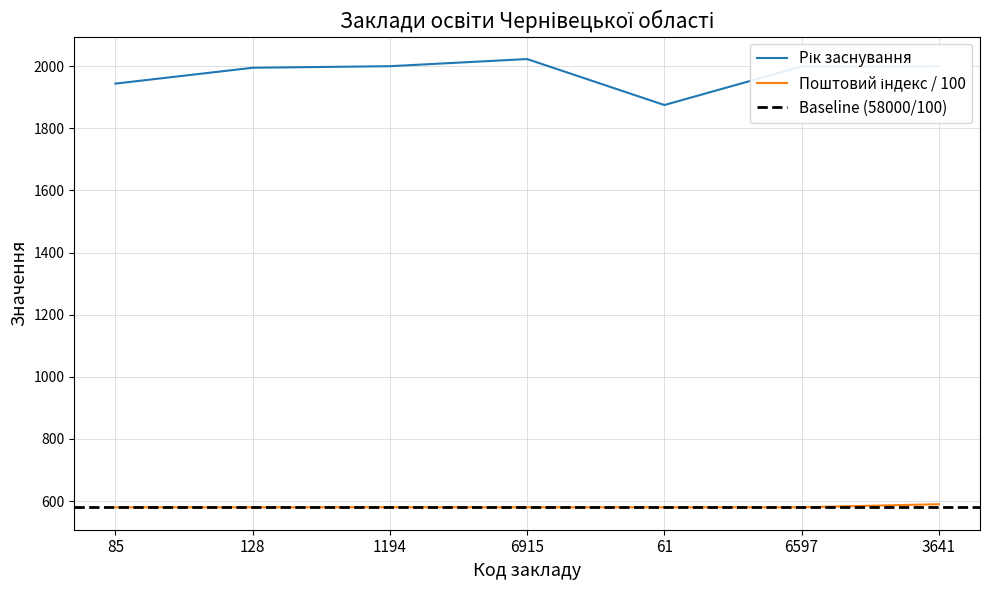

True or false: Поштовий індекс (юридична) and Рік заснування cross at least once.

False